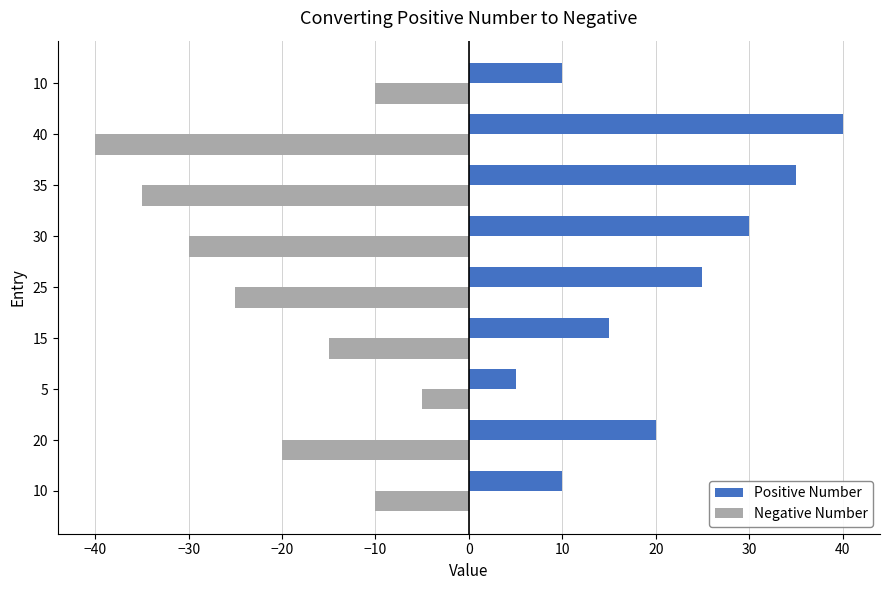

What is the difference between the maximum and minimum values in the Negative Number series?

35